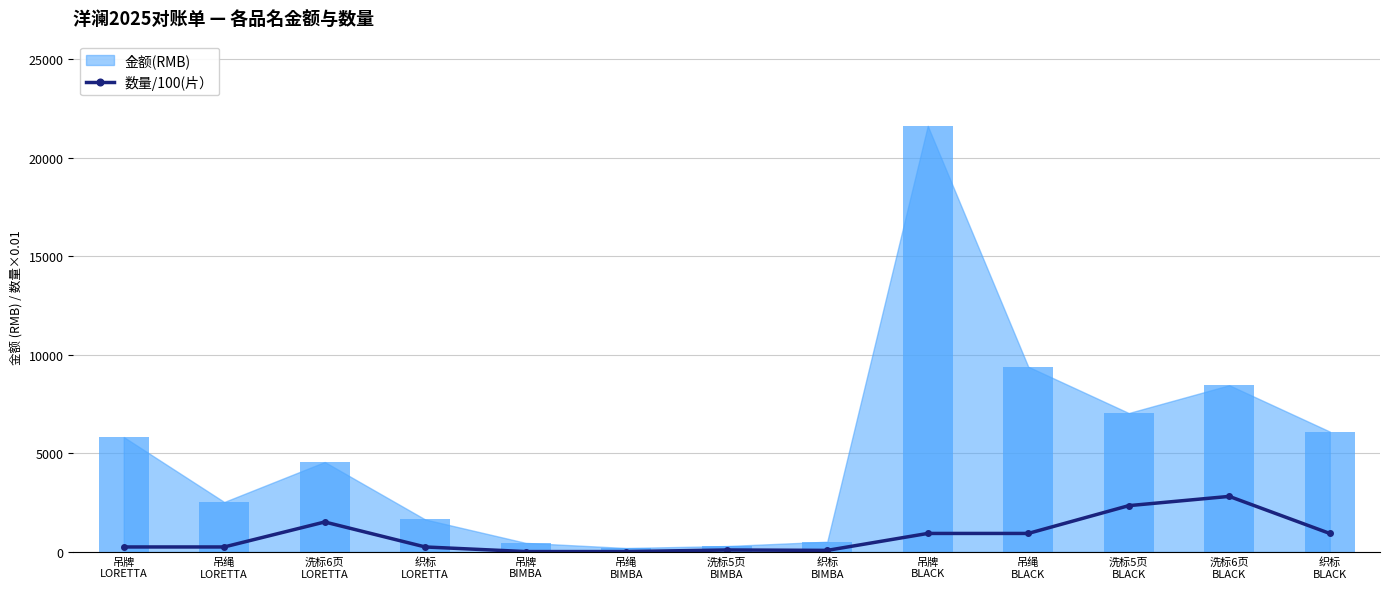

True or false: 数量/100(片） has more than 0 points higher than both neighbors.

True